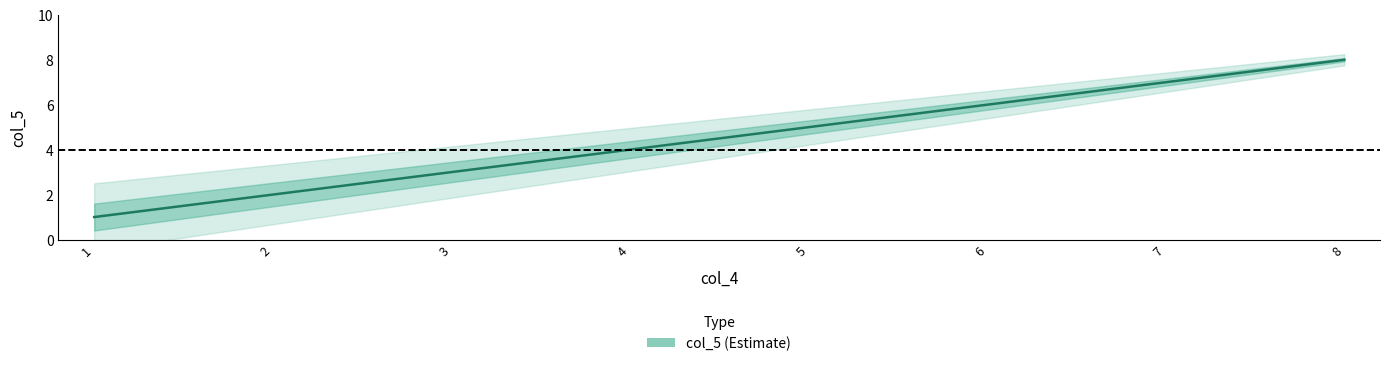

What is the sum of all values?

36